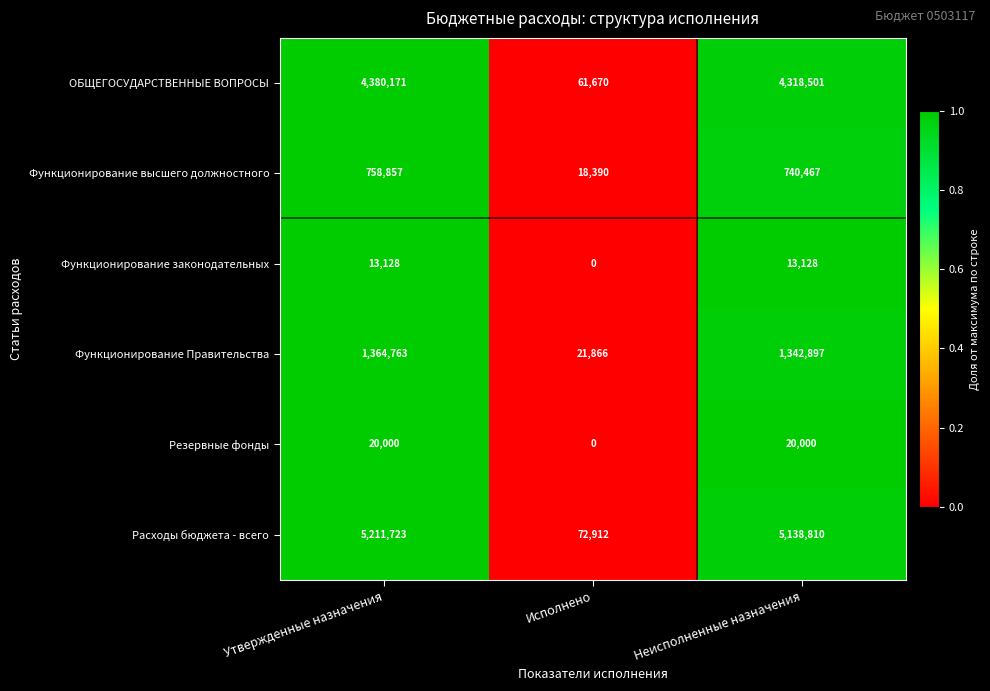

What is the sum of the Функционирование Правительства values at Неисполненные назначения and Исполнено?

1364763